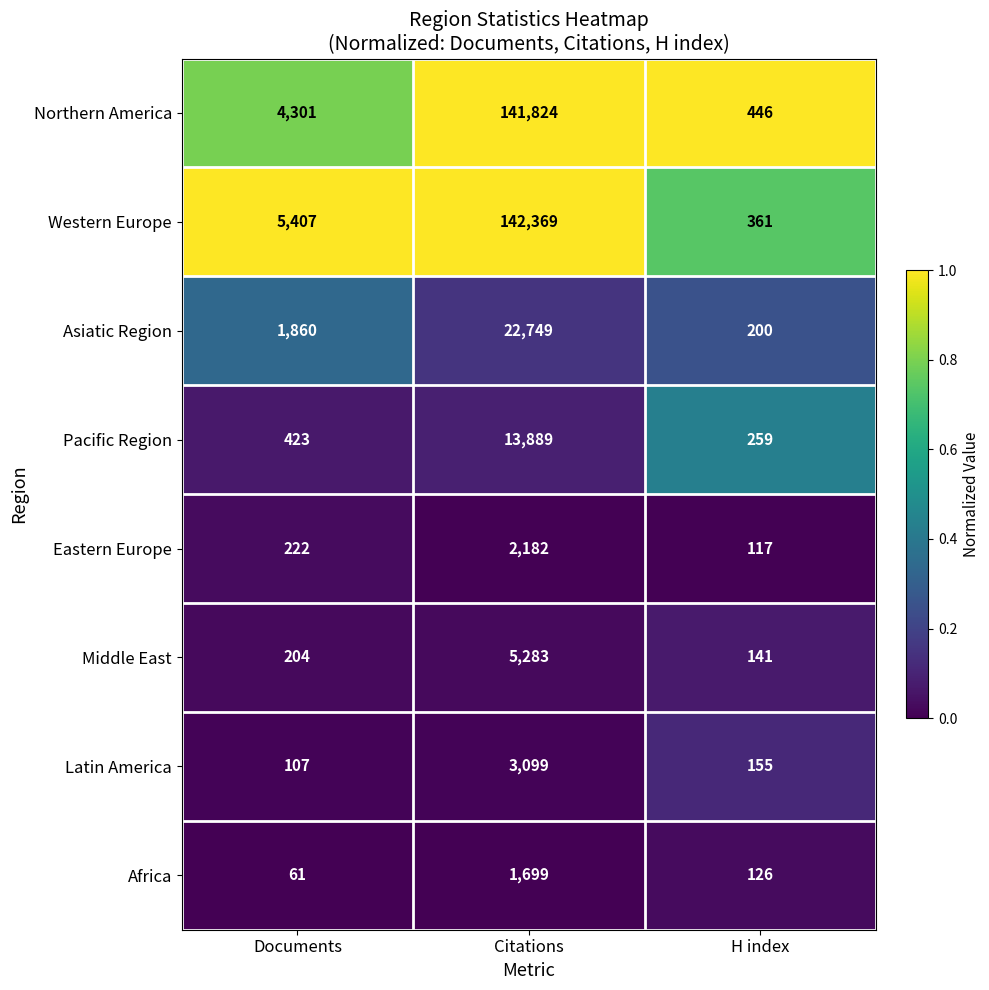

Read the Eastern Europe value at Citations, to the nearest 50.

2200